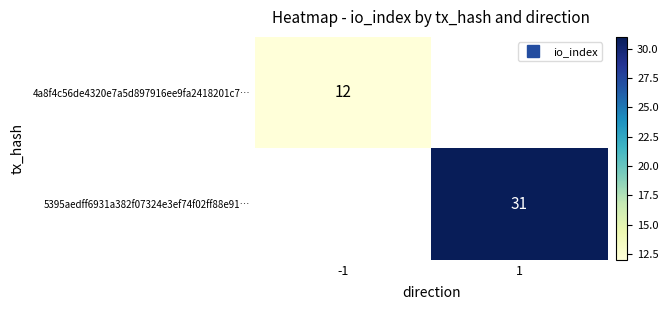

At which category does the chart reach its minimum across all series?

-1